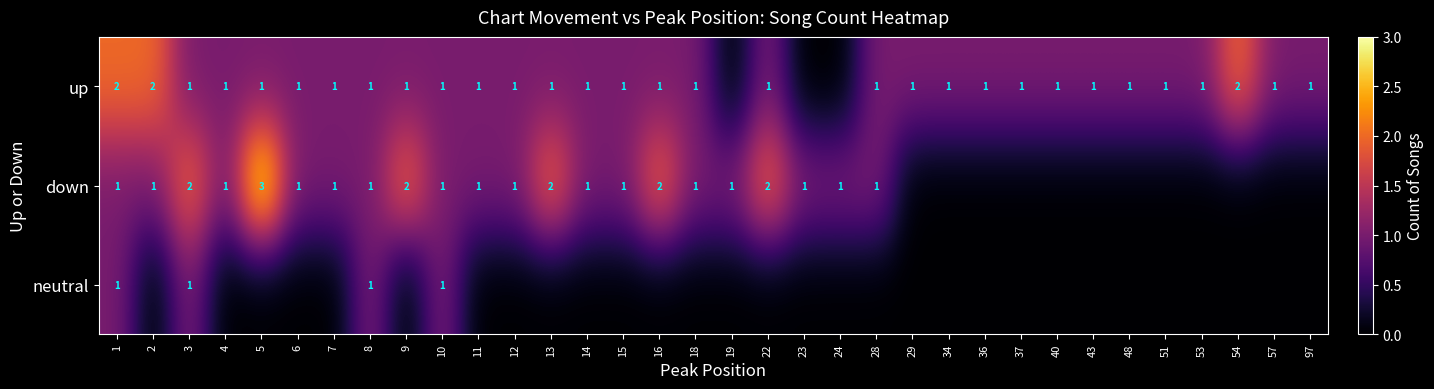

Is it true that down equals 2 at 15?

False